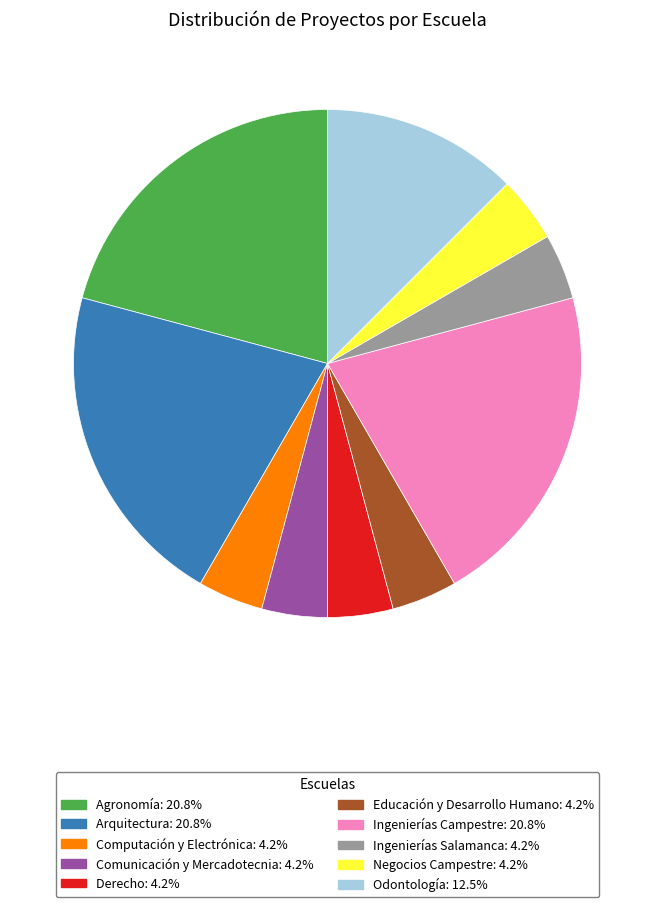

Is Ingenierías Salamanca the majority of the pie?

No